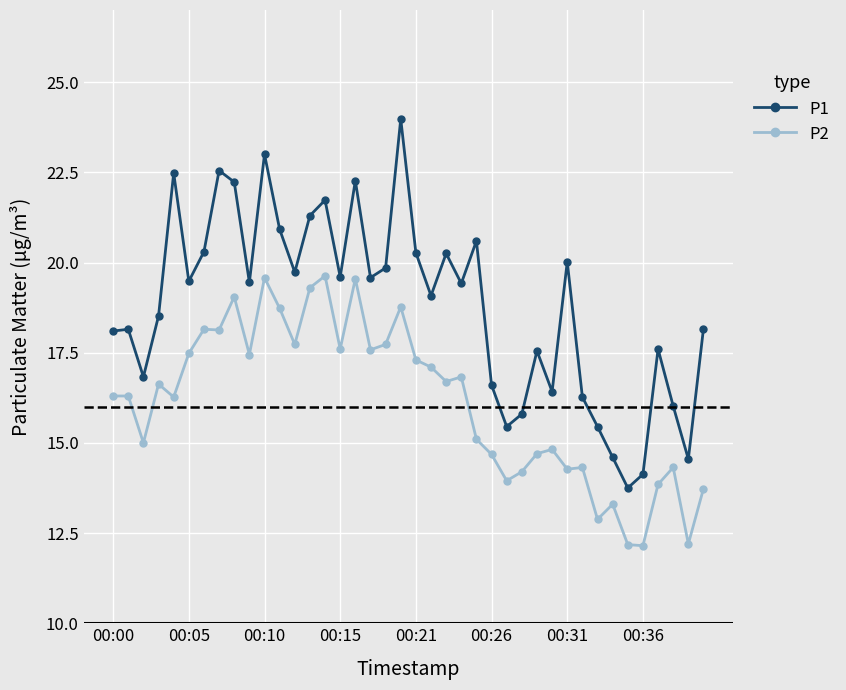

Which series has the largest total across all categories?

P1